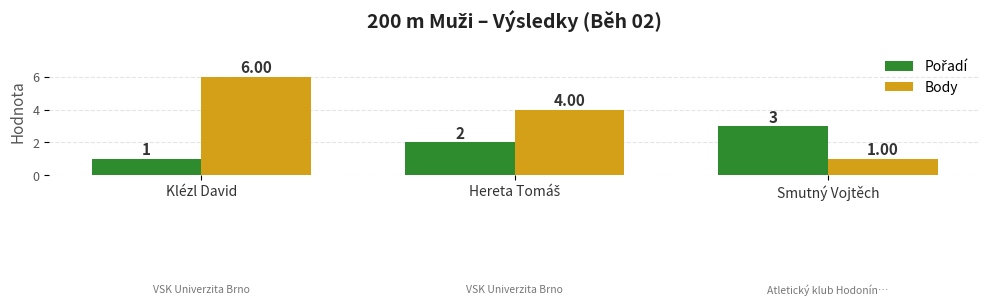

The value of Body at Klézl David is 6. True or false?

True